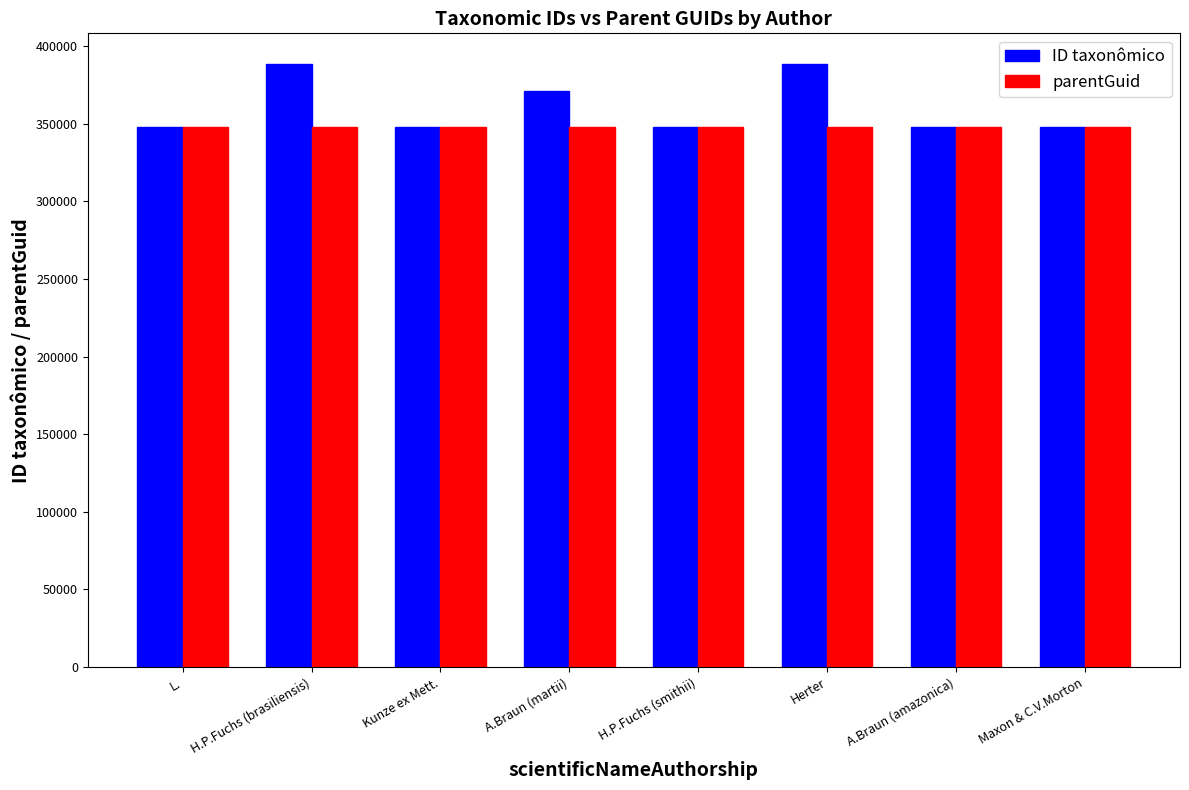

What is the minimum value for ID taxonômico?

347916